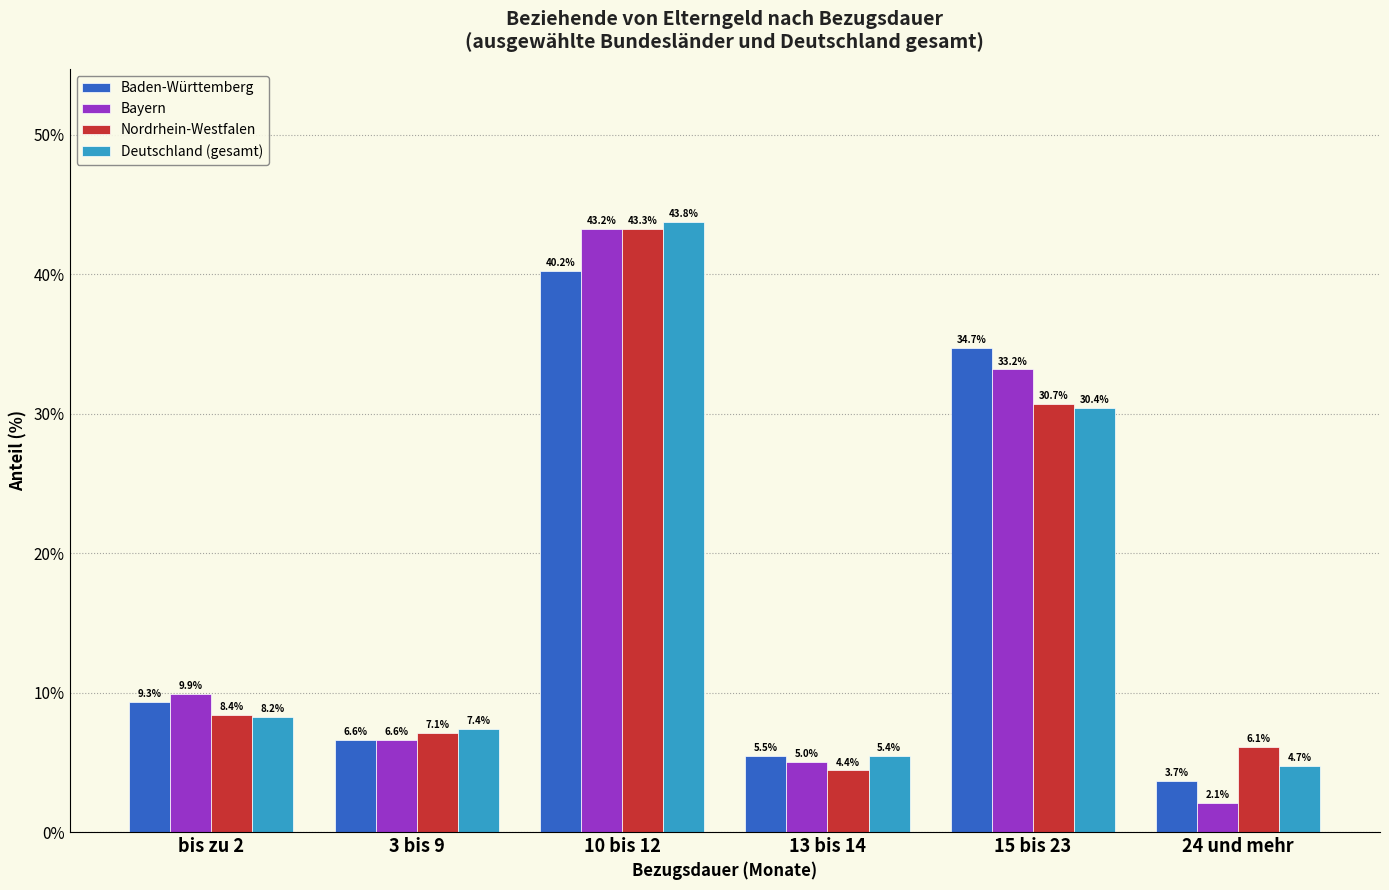

Reading left to right, extract all data points from this chart.

Baden-Württemberg: bis zu 2=9.3	3 bis 9=6.6	10 bis 12=40.2	13 bis 14=5.5	15 bis 23=34.7	24 und mehr=3.7
Bayern: bis zu 2=9.9	3 bis 9=6.6	10 bis 12=43.2	13 bis 14=5.0	15 bis 23=33.2	24 und mehr=2.1
Nordrhein-Westfalen: bis zu 2=8.4	3 bis 9=7.1	10 bis 12=43.3	13 bis 14=4.4	15 bis 23=30.7	24 und mehr=6.1
Deutschland (gesamt): bis zu 2=8.2	3 bis 9=7.4	10 bis 12=43.8	13 bis 14=5.4	15 bis 23=30.4	24 und mehr=4.7